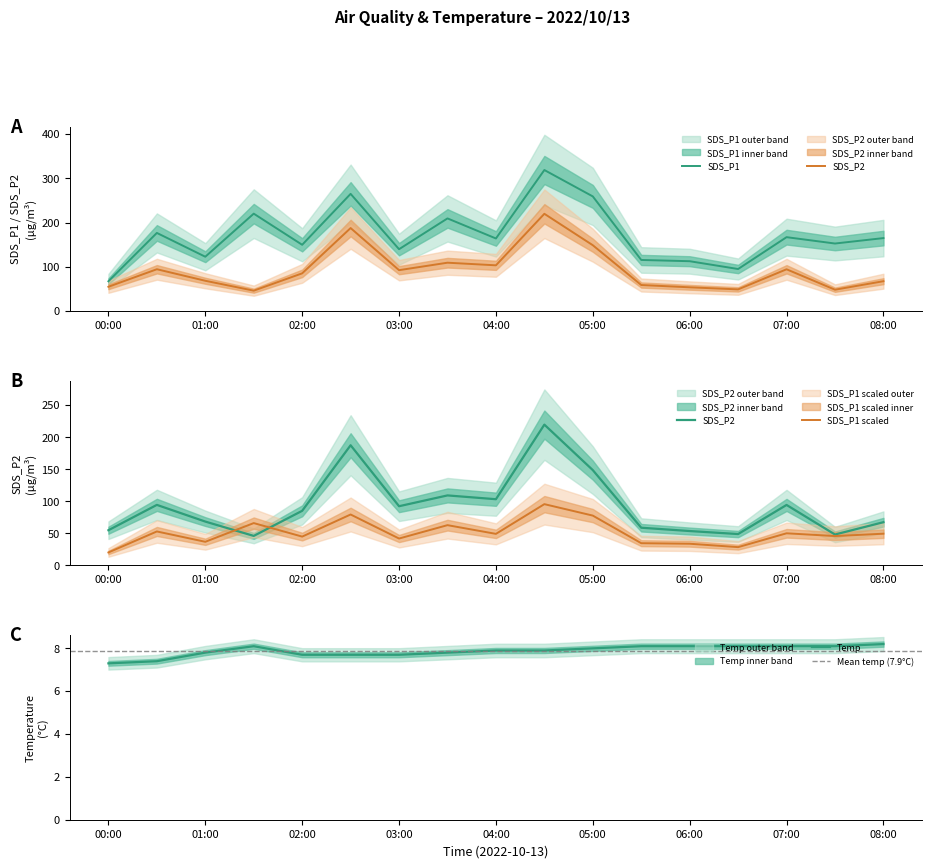

True or false: SDS_P1 and SDS_P2 cross at least once.

False